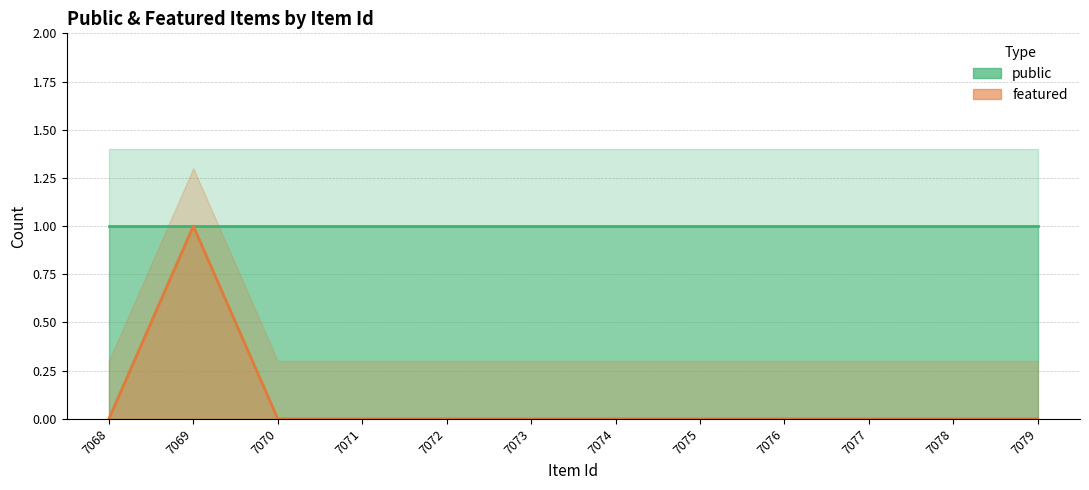

List the labels in order of value, largest first.

7069, 7068, 7070, 7071, 7072, 7073, 7074, 7075, 7076, 7077, 7078, 7079